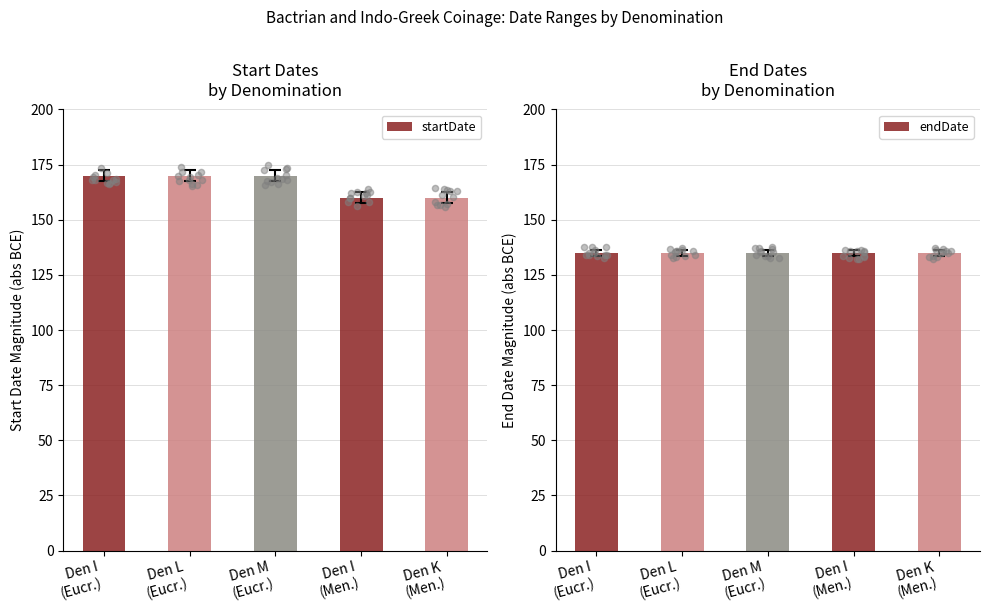

At how many categories does at least one series exceed 143?

5